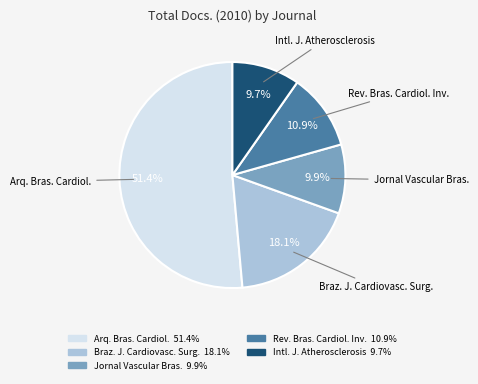

What is the total percentage of Arq. Bras. Cardiol. and Jornal Vascular Bras.?

61.3%